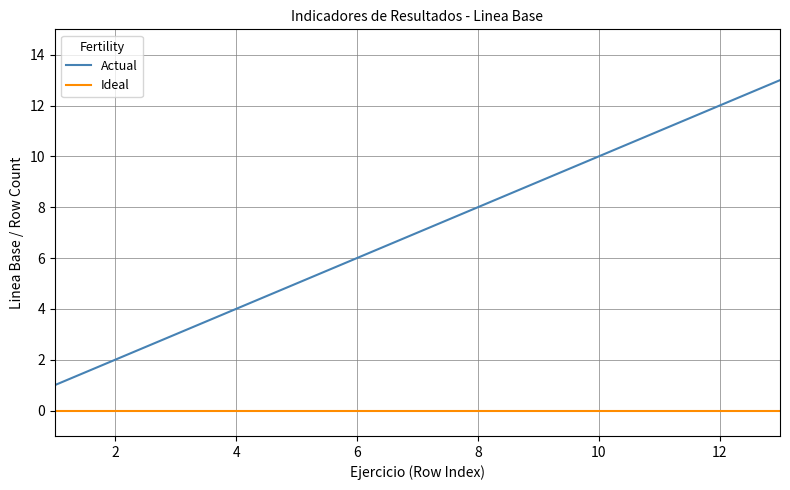

What are all the series names shown in the legend?

Actual, Ideal